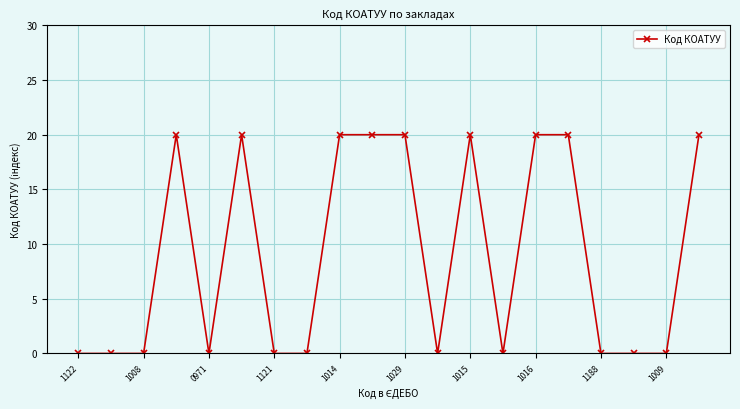

What is the difference between the second highest and second lowest values?

20